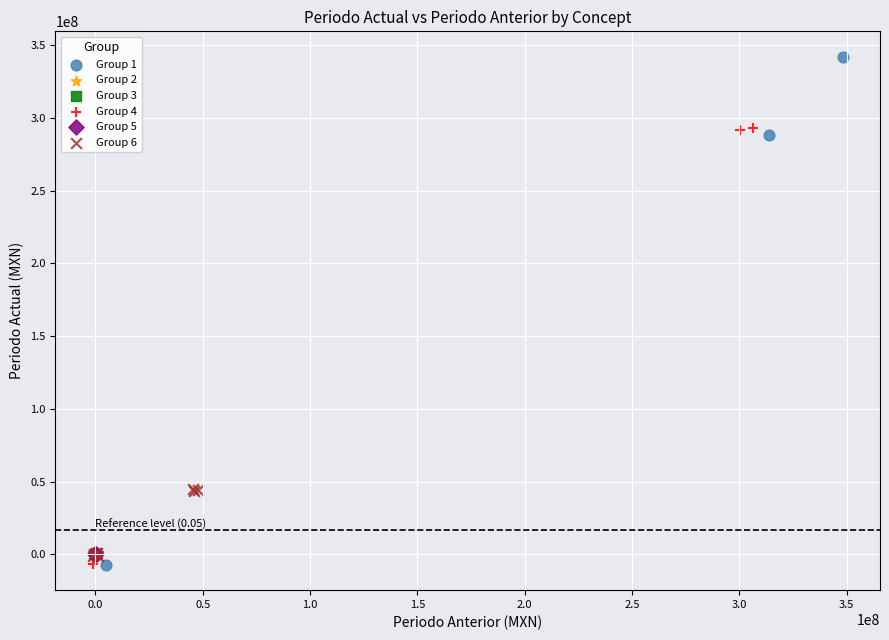

Which series has the widest spread of Y values?

Group 1